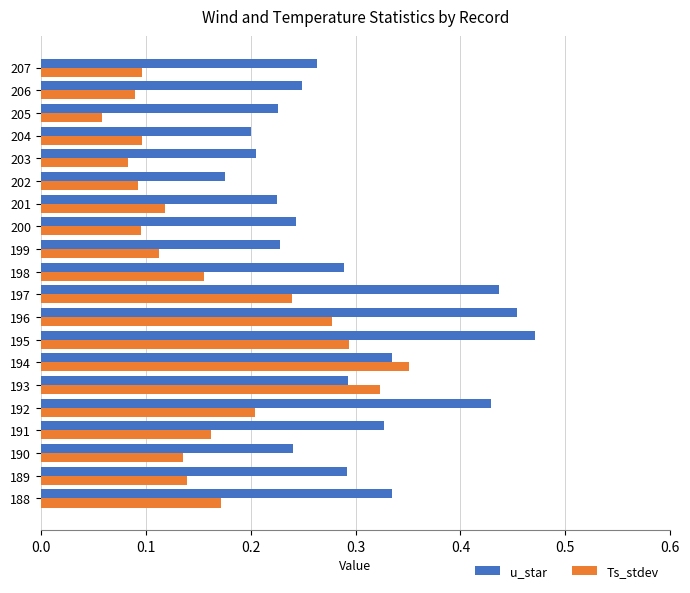

What is the sum of all u_star values?

5.9